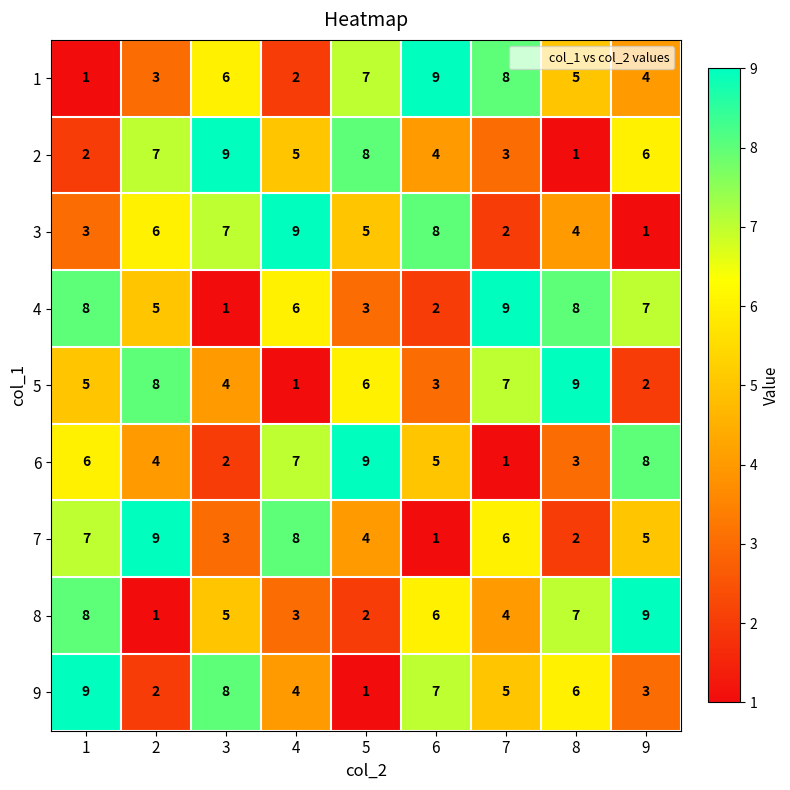

Rank the categories by 8 value from highest to lowest.

9, 1, 8, 6, 3, 7, 4, 5, 2